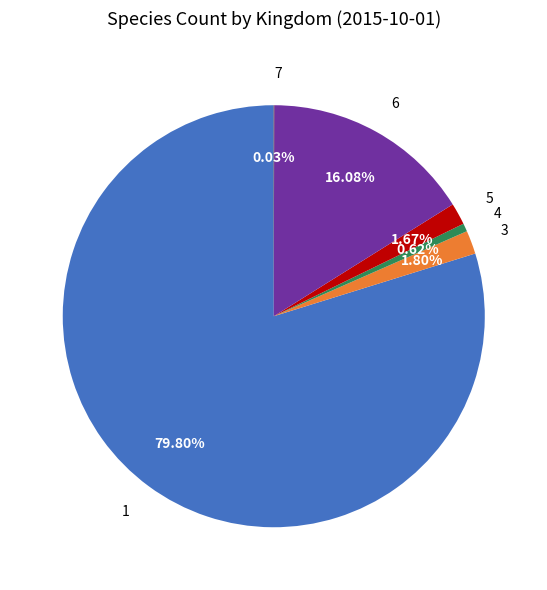

Do 4 and 1 together represent more than half of the pie?

Yes